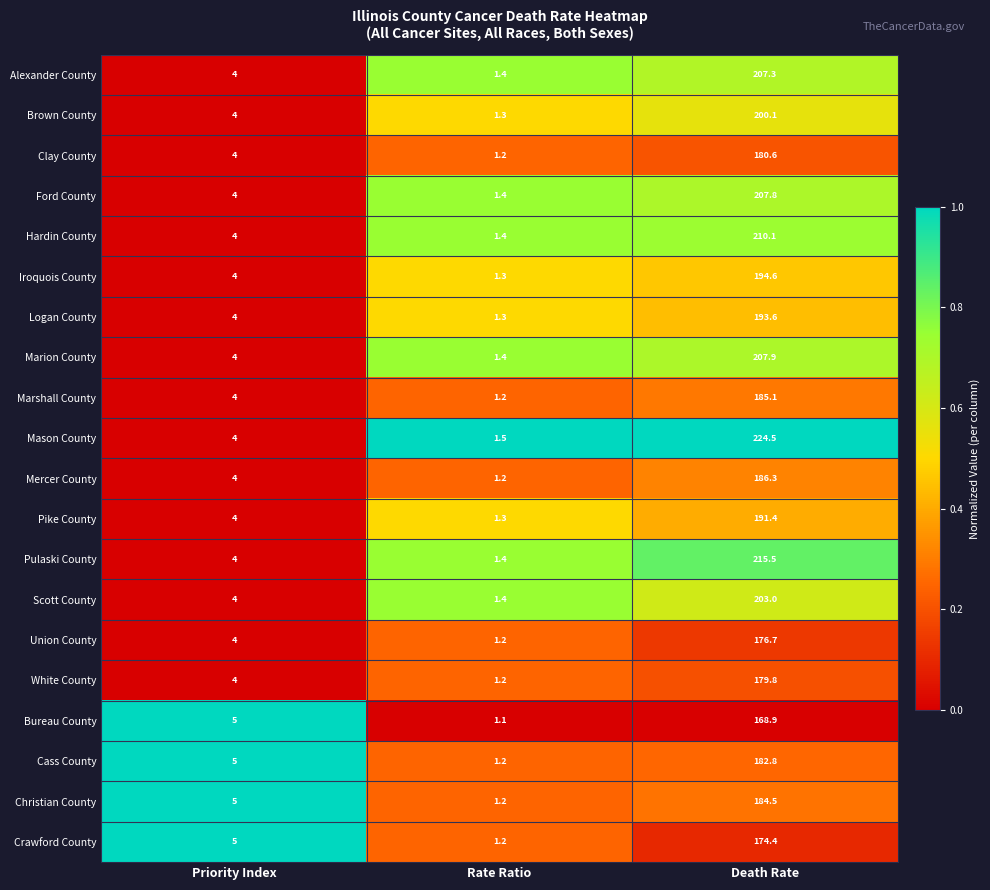

What is the approximate value of Scott County at Priority Index?

4.0